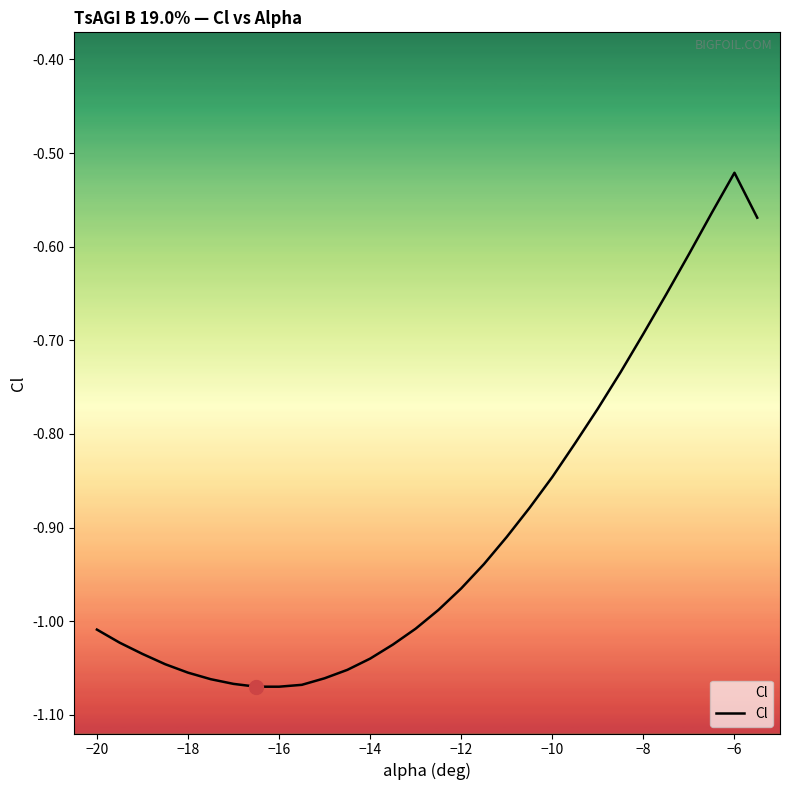

Between −20 and −14, which is larger?

−20